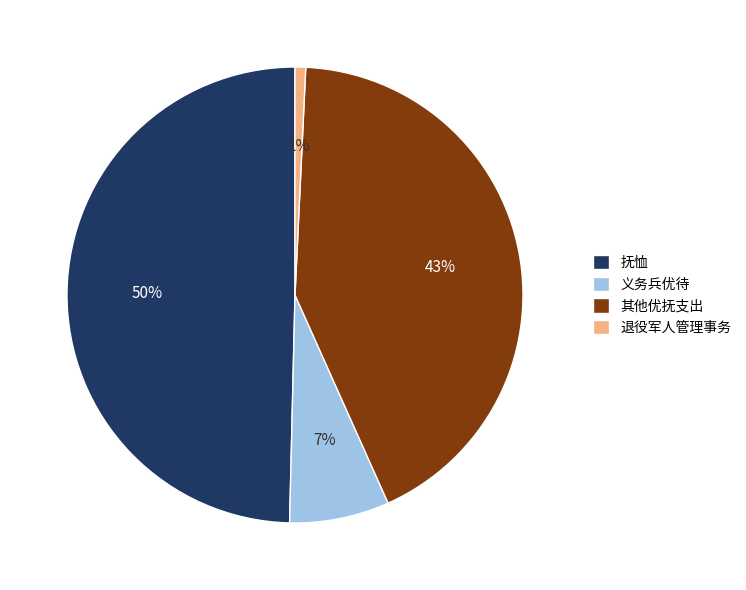

Is the sum of 抚恤 and 退役军人管理事务 greater than half?

Yes